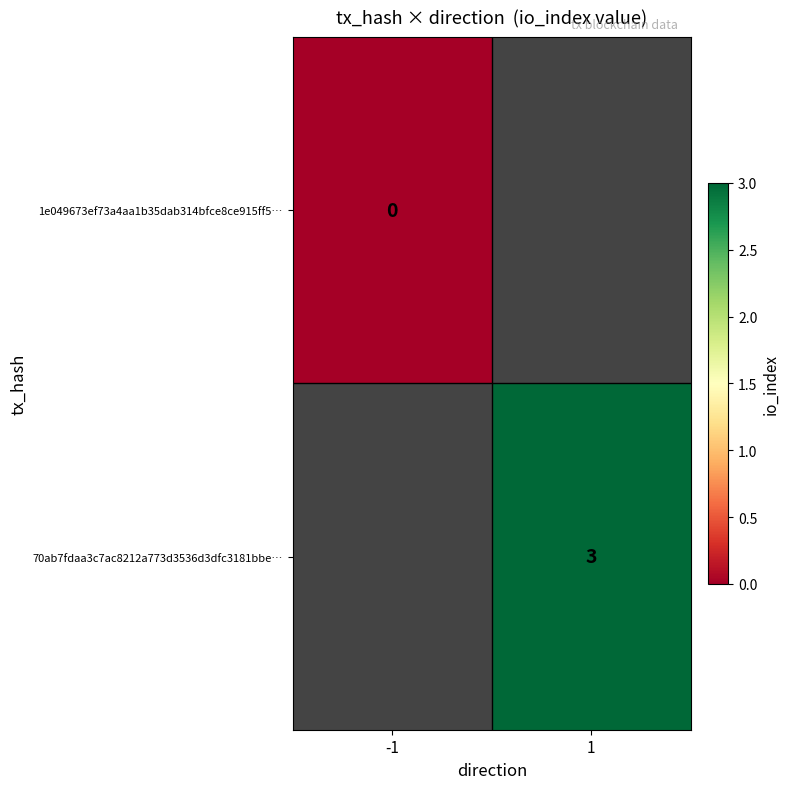

At which category does the chart reach its peak across all series?

1